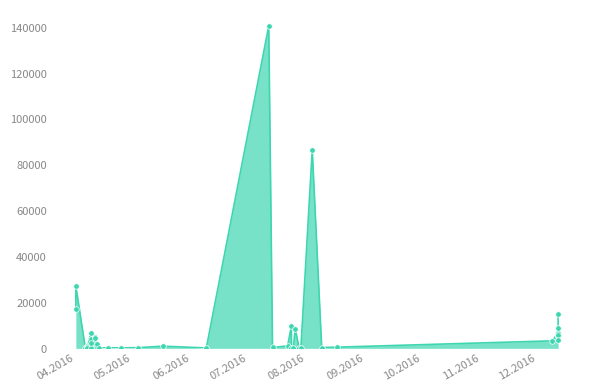

Does the chart display data point markers on the line(s)?

Yes